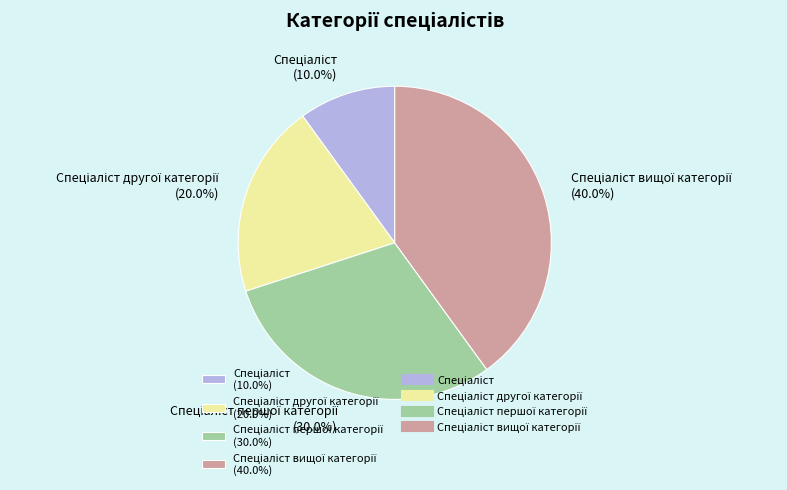

Does any single category account for the majority?

No